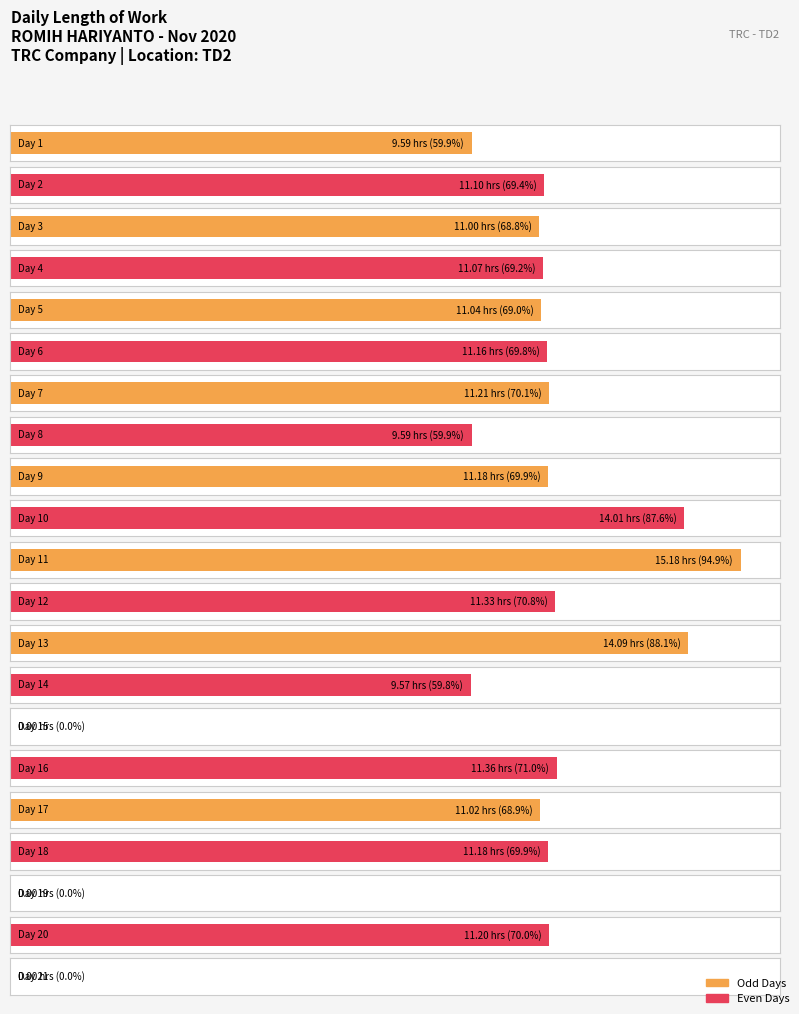

What is the sum of the values at 10 and 1?

23.6